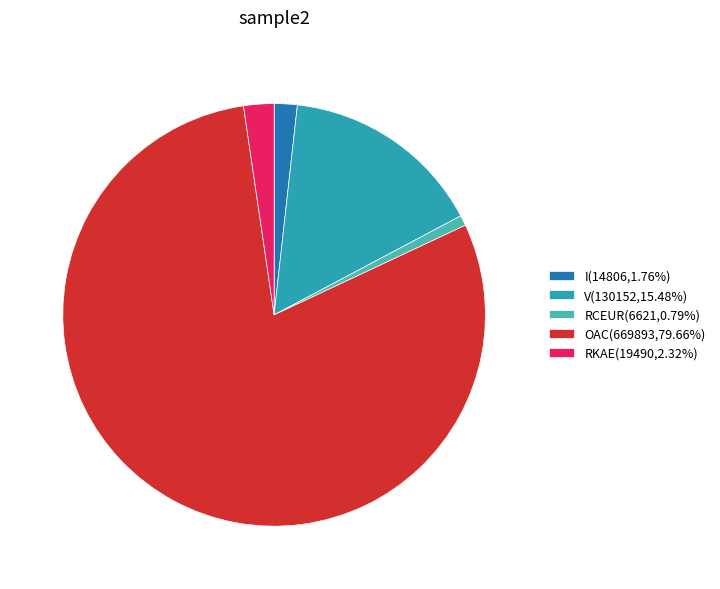

Is it true that RCEUR is 1% of the pie?

True